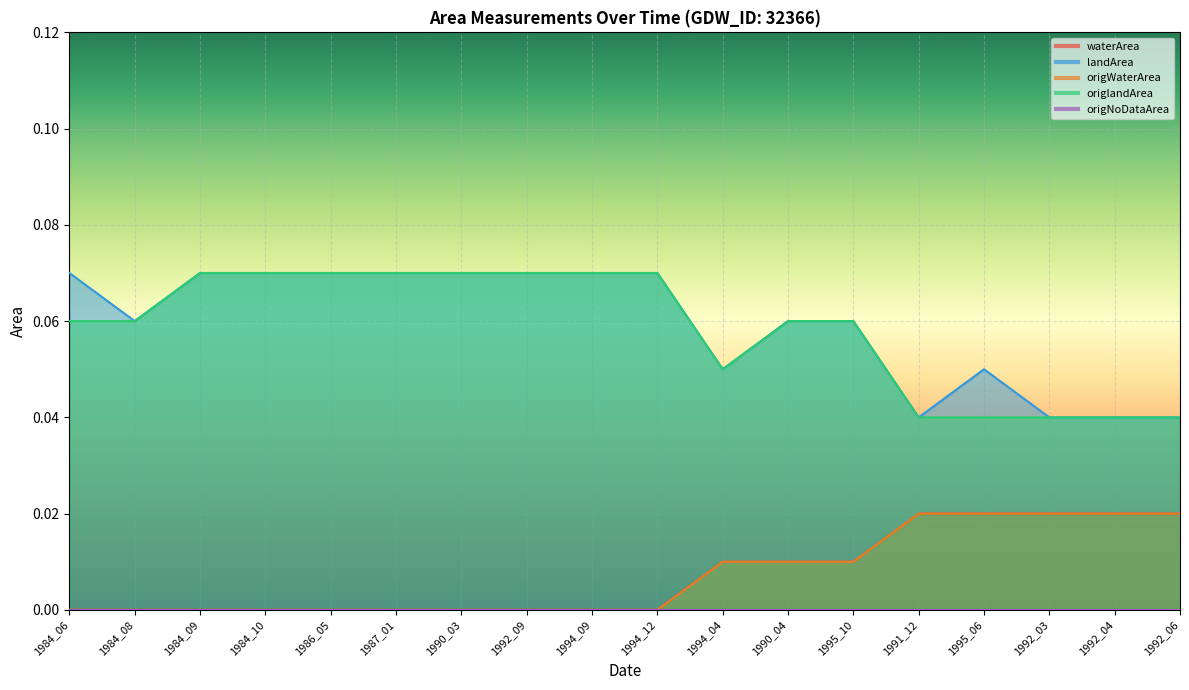

What is the average value of the landArea series?

0.1